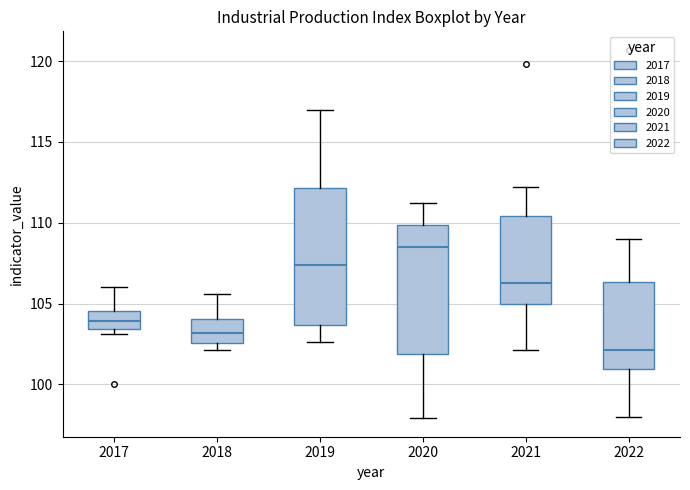

Which box has the highest median line?

2020